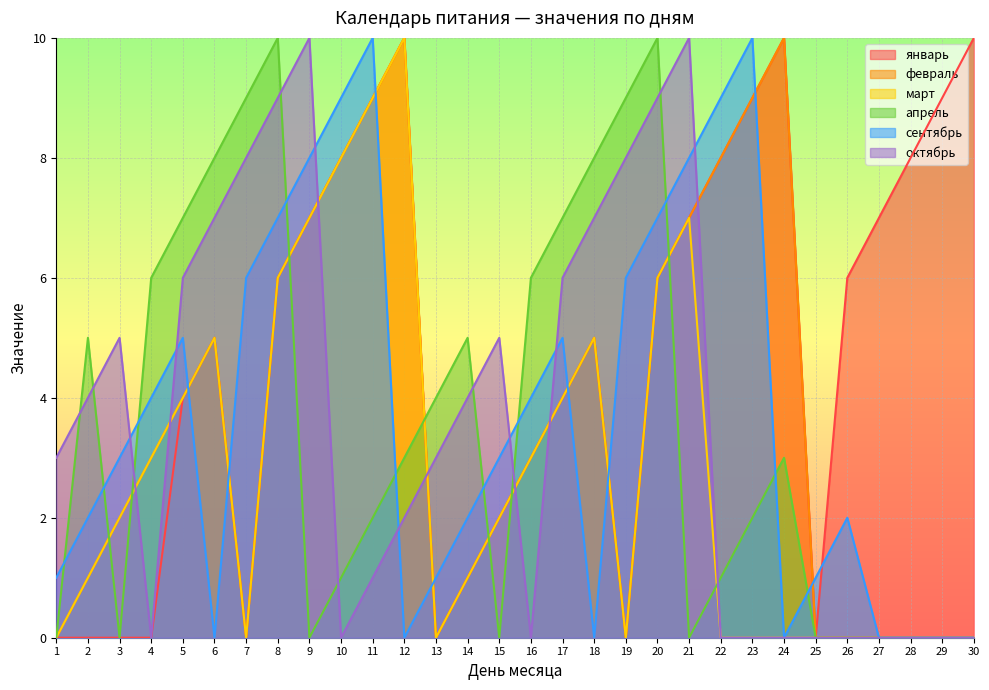

Between 1 and 11, which is larger?

11